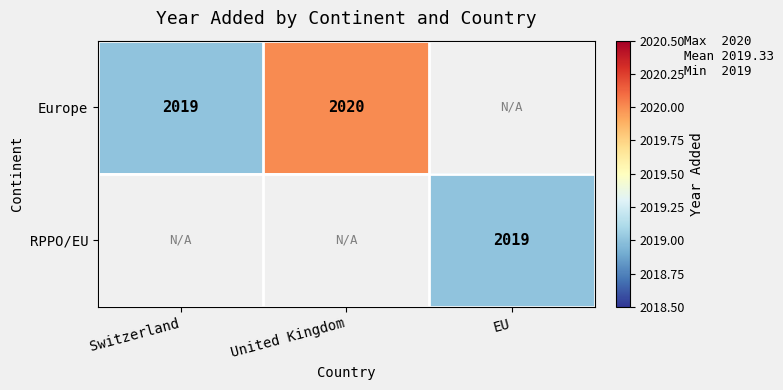

The Europe series shows 921 at United Kingdom. True or false?

False